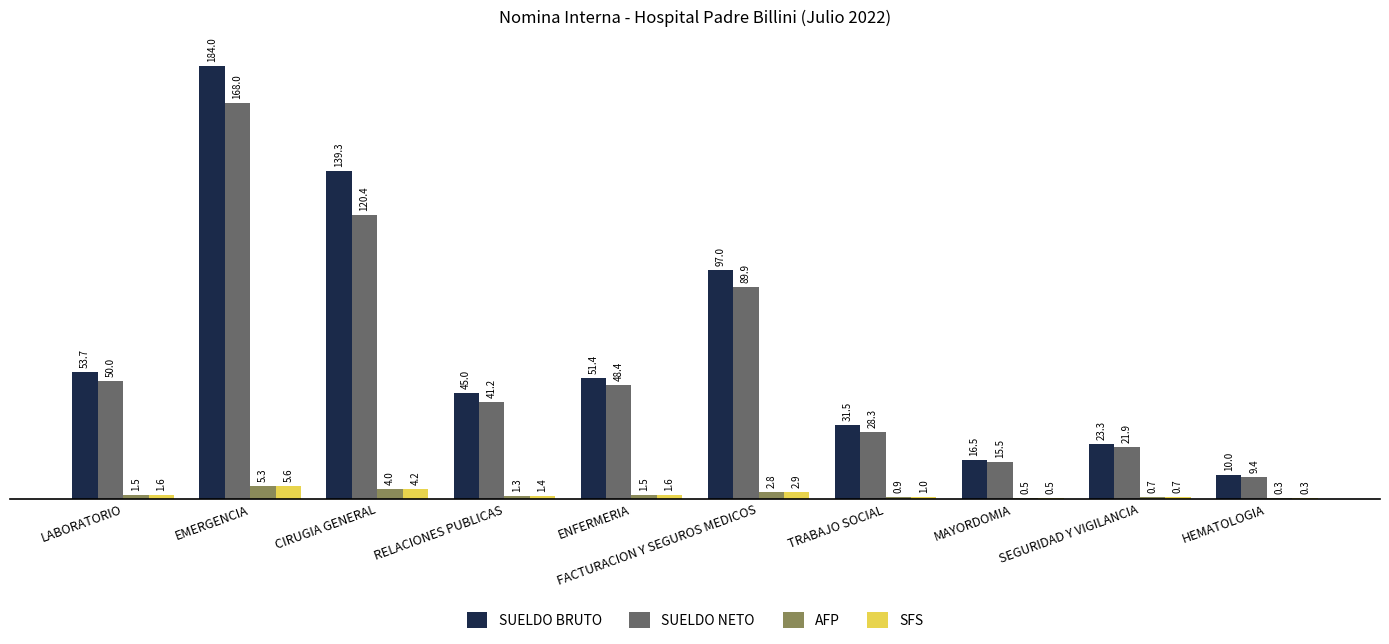

Where does the SUELDO NETO series first go above 48?

LABORATORIO